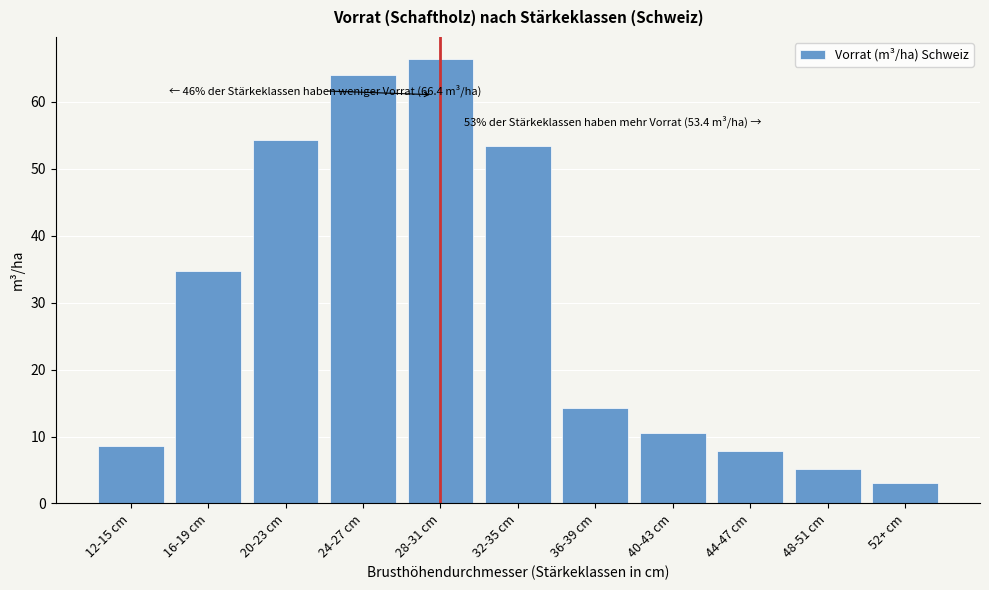

Reading right to left, what are all the values shown in this chart?

3.1	5.2	7.8	10.5	14.2	53.4	66.4	64.1	54.3	34.8	8.6